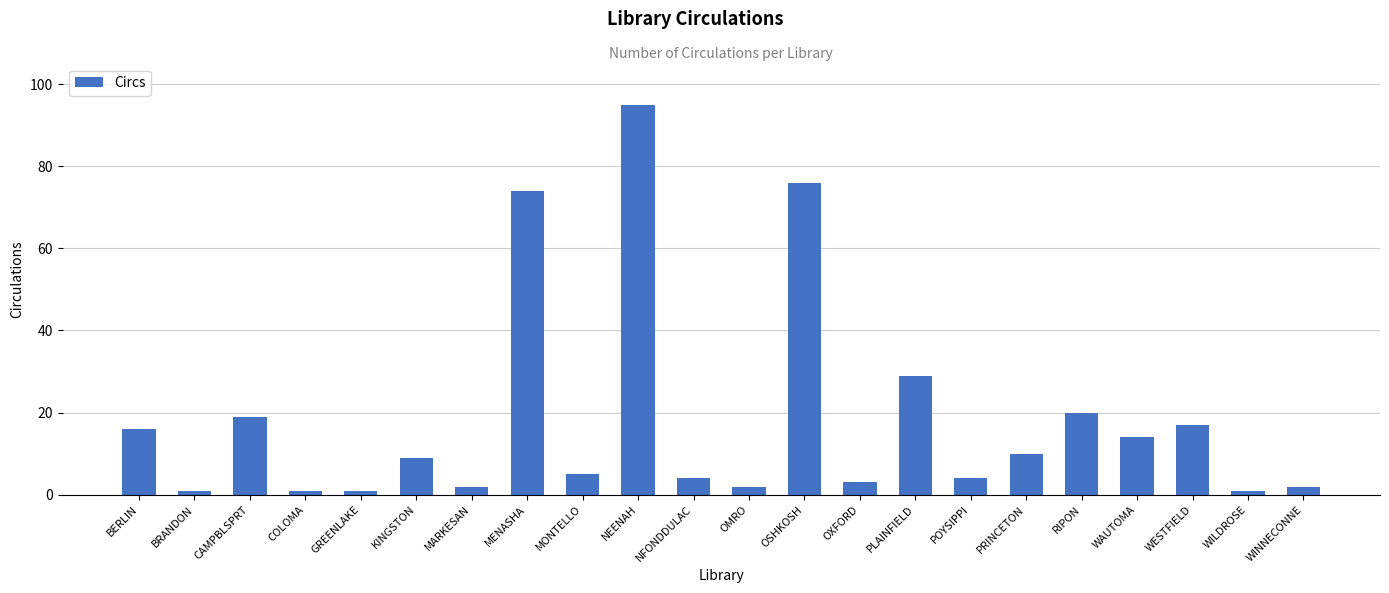

The value at NEENAH is 95. True or false?

True